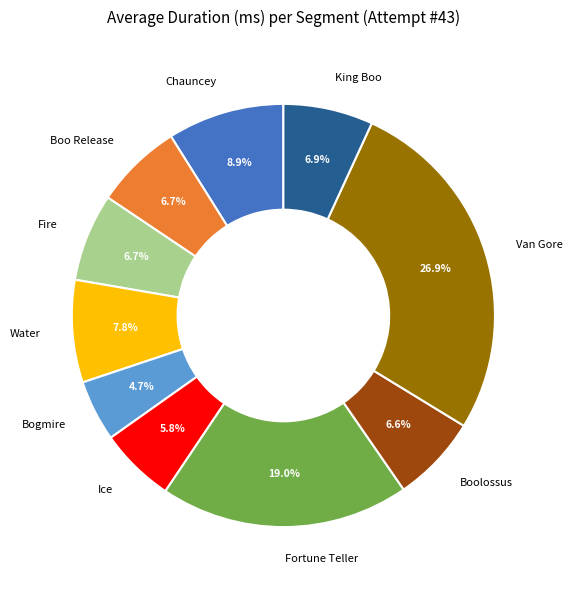

Is there any slice that represents more than half of the pie?

No